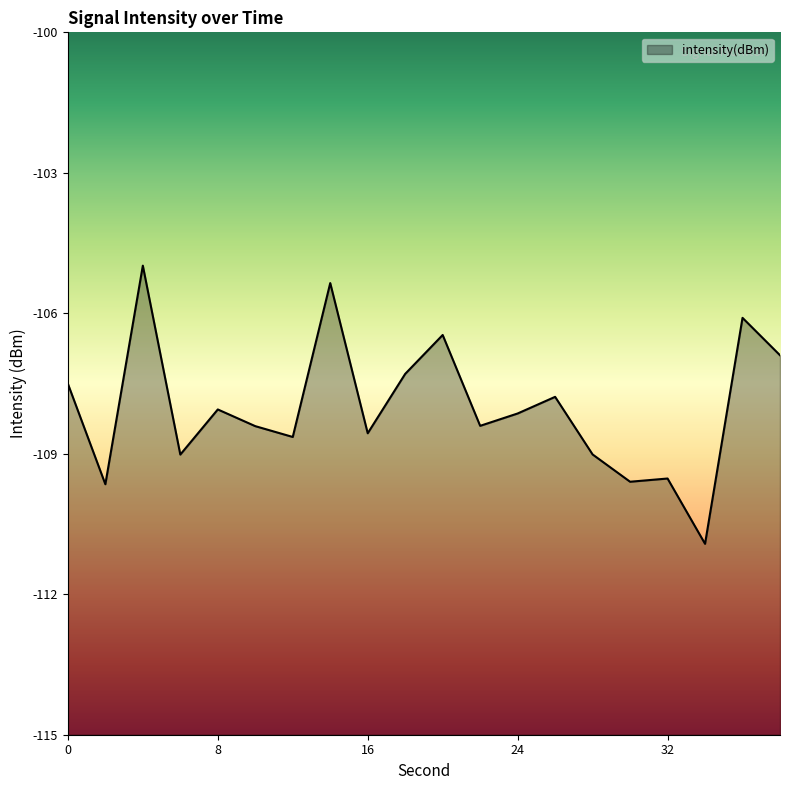

Is it true that the value at 22 is -108.4?

True